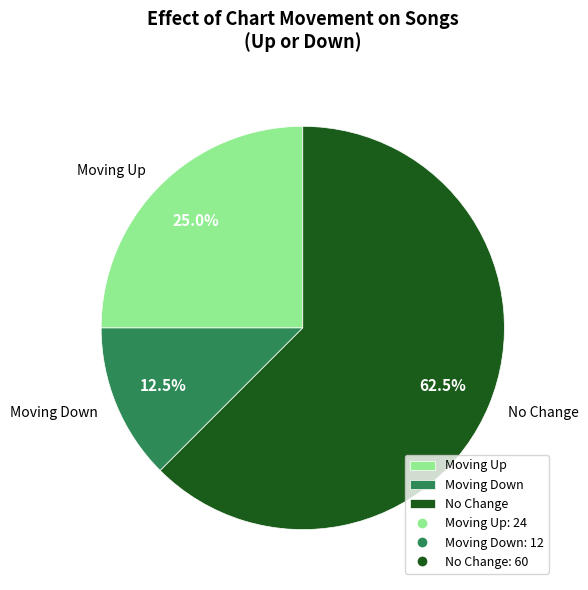

Which has a higher value, No Change or Moving Up?

No Change